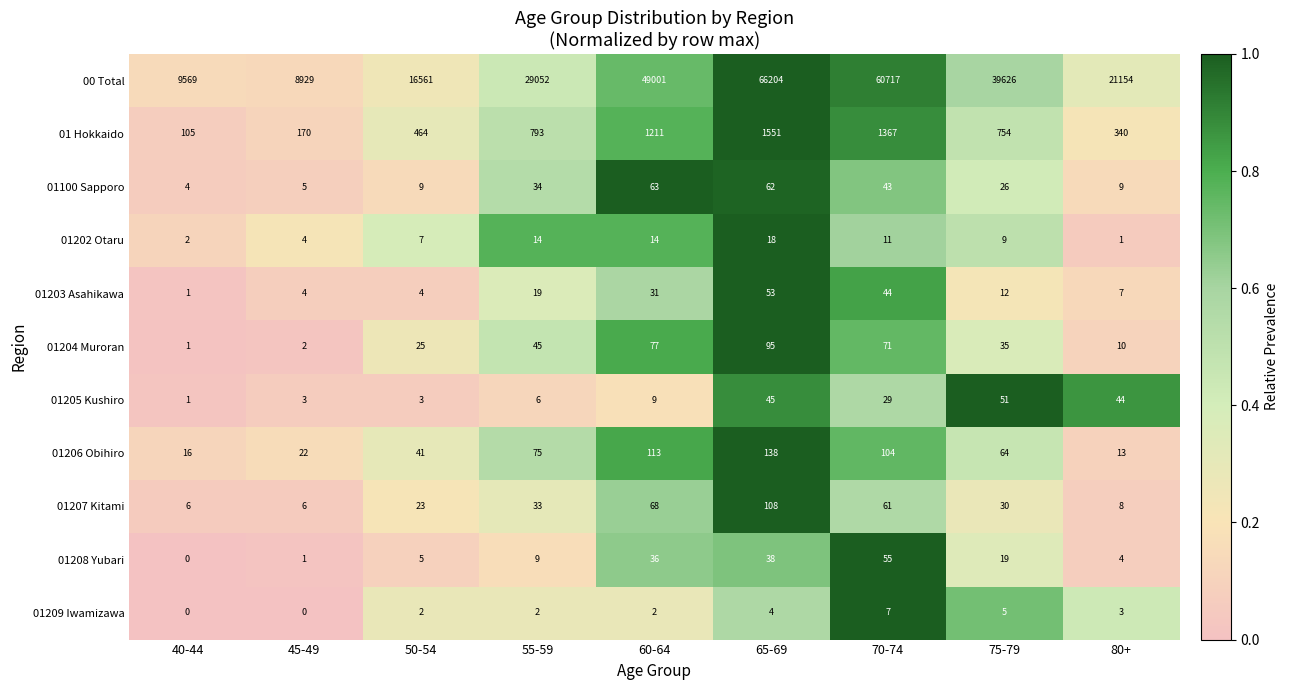

What is the highest value of the 01209 Iwamizawa series?

7